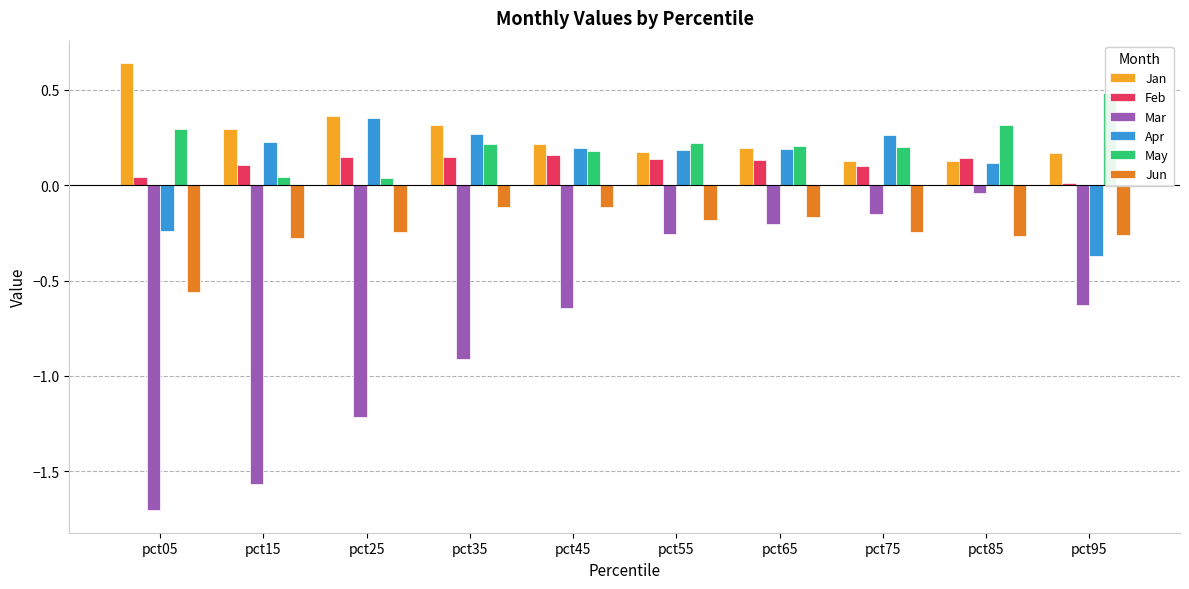

What is the total value across all series at pct65?

0.4